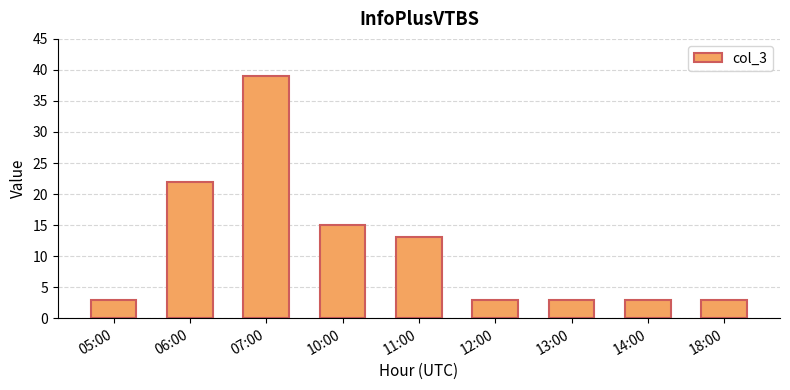

At which category does the chart reach its peak across all series?

07:00